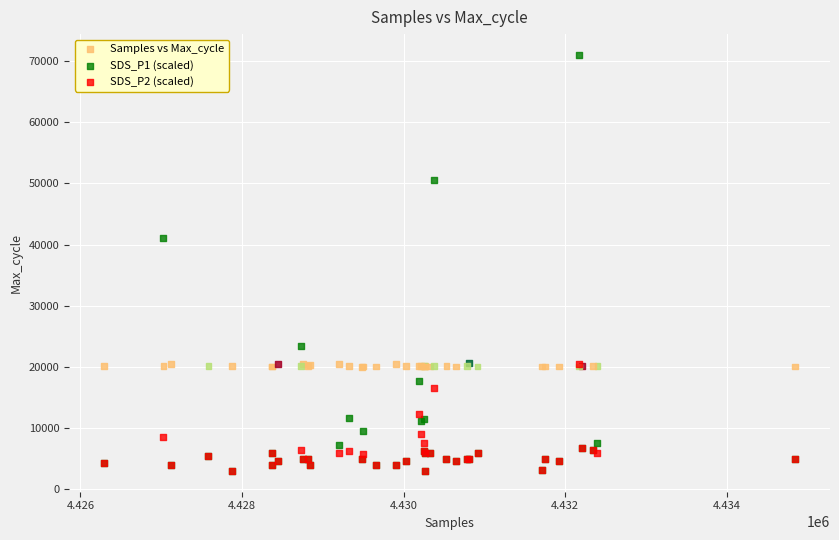

Which series contains the highest Y value?

SDS_P1 (scaled)